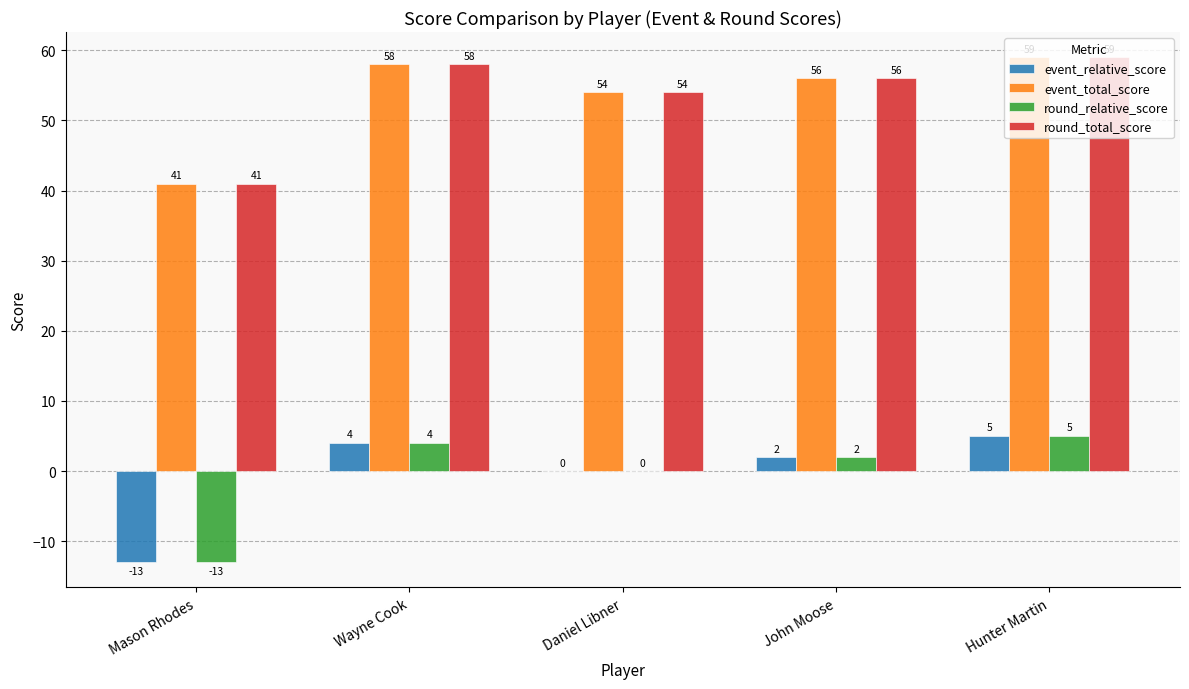

True or false: round_total_score has a value of 83 at Daniel Libner.

False